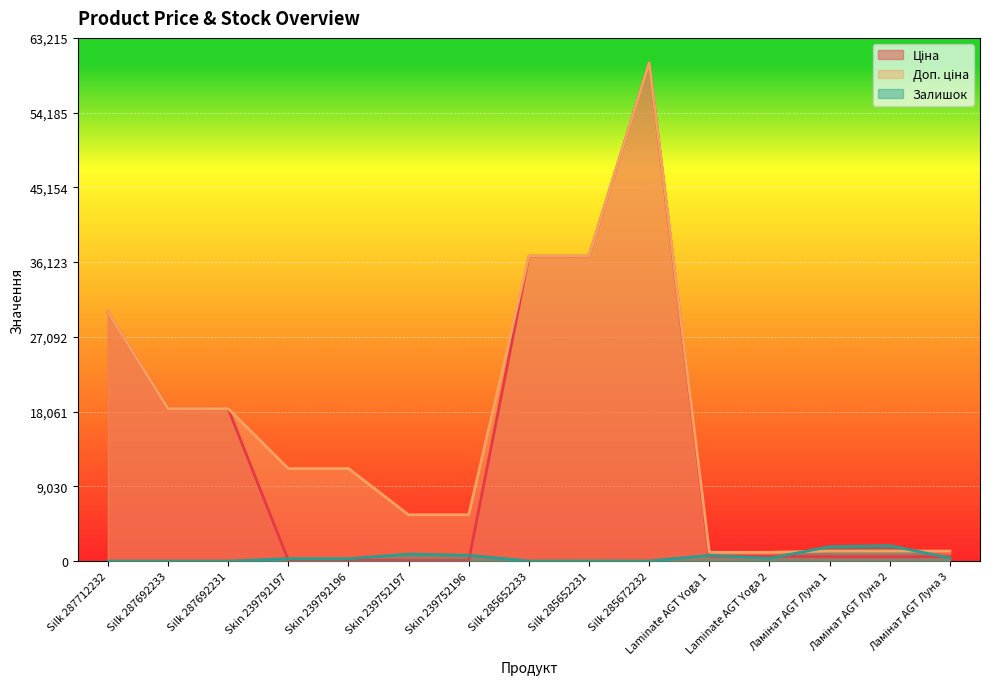

How many values in the Ціна series exceed 578?

8